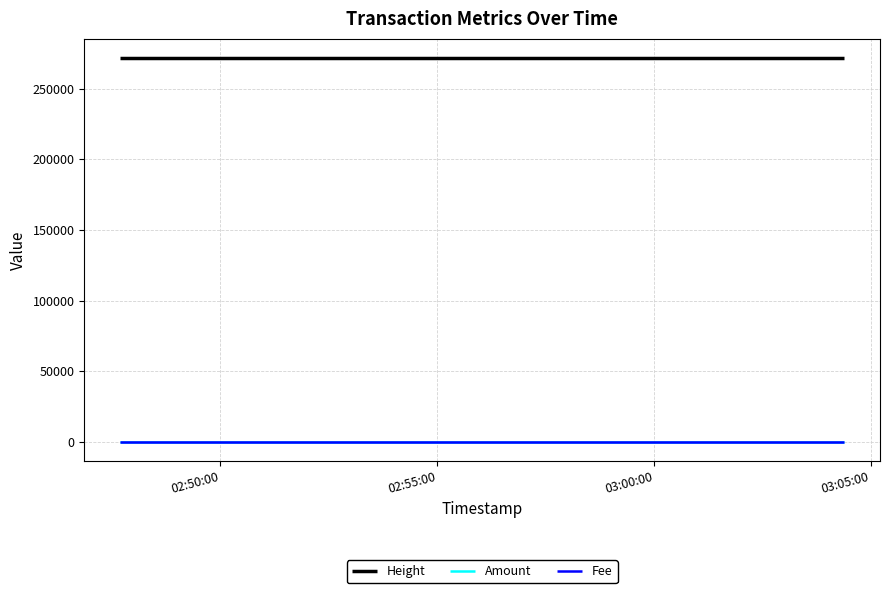

Which series has the largest total across all categories?

Height